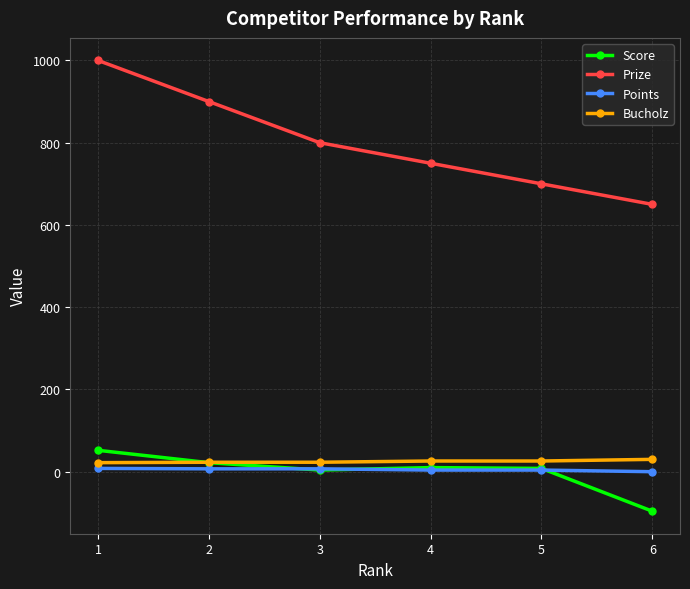

What is the difference between the Prize values at 2 and 5?

200